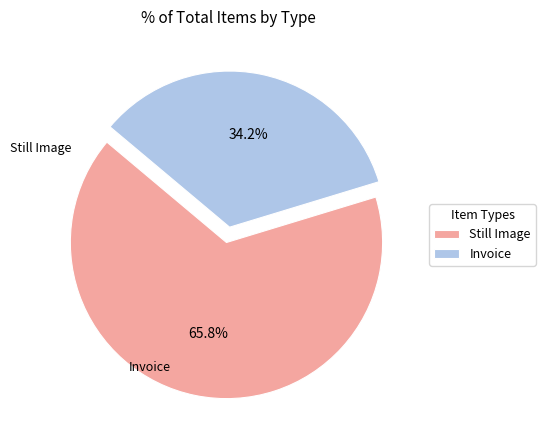

Rank the categories by value from lowest to highest.

Invoice, Still Image